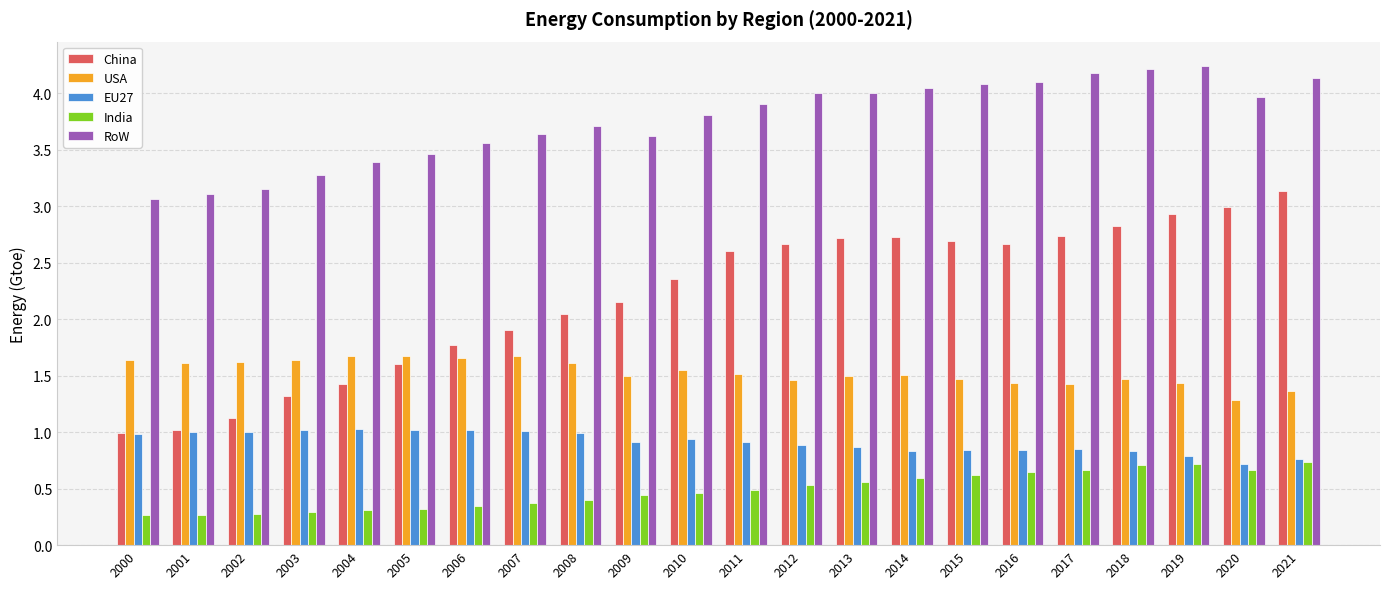

What is the total value across all series at 2013?

9.6